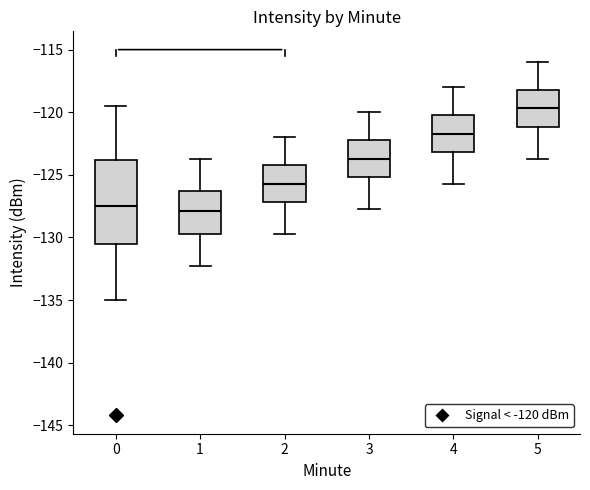

Which box has the highest median line?

5